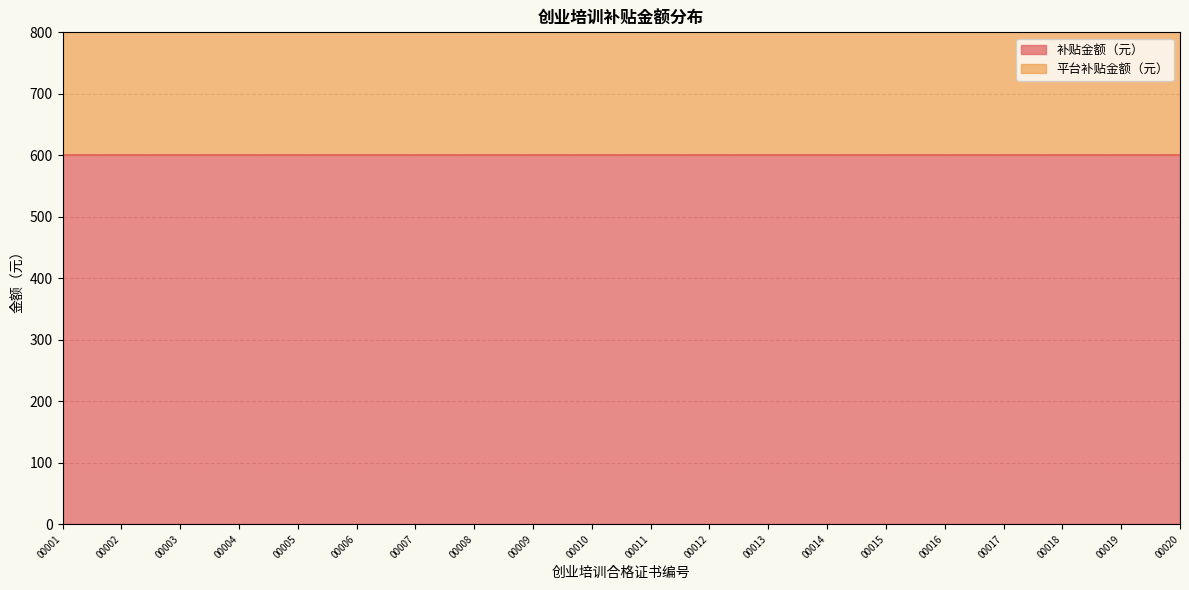

The value of 平台补贴金额（元） at 431200202510GYB00010 is 64. True or false?

False